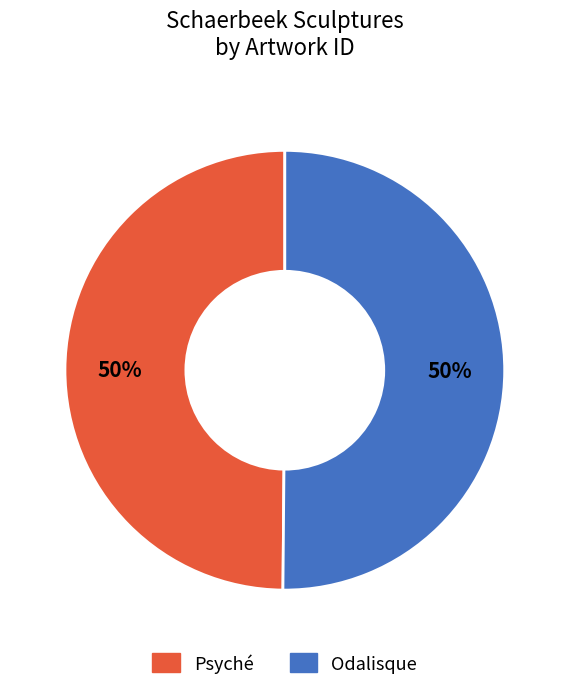

Is it true that Psyché is 56% of the pie?

False